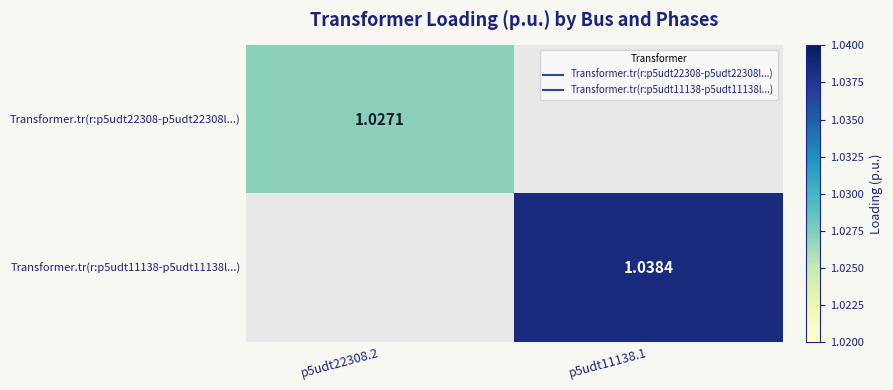

True or false: Transformer.tr(r:p5udt22308-p5udt22308l...) has a value of 1.0 at p5udt22308.2.

True